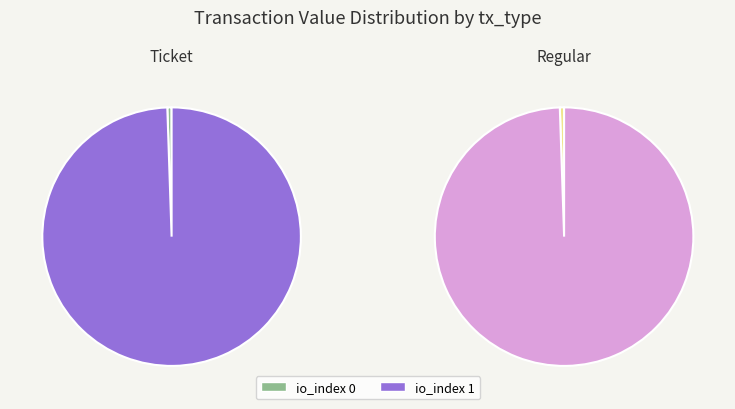

Is there a majority slice in this chart?

Yes